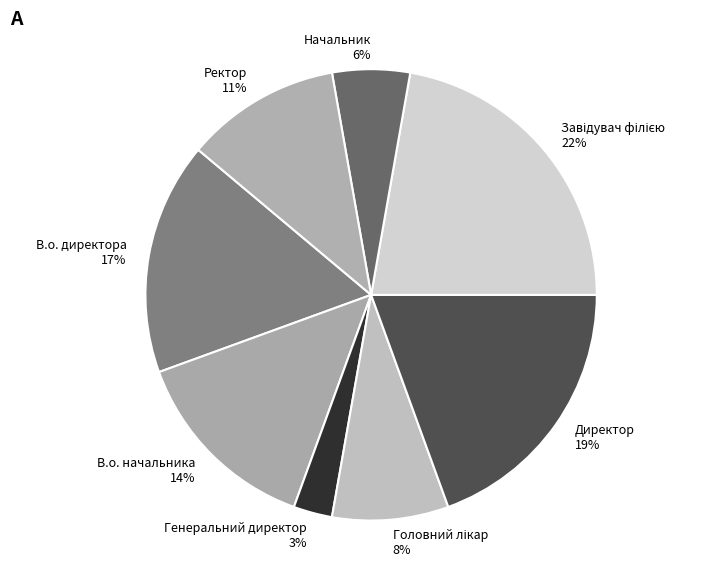

Between В.о. начальника and Генеральний директор, which is larger?

В.о. начальника